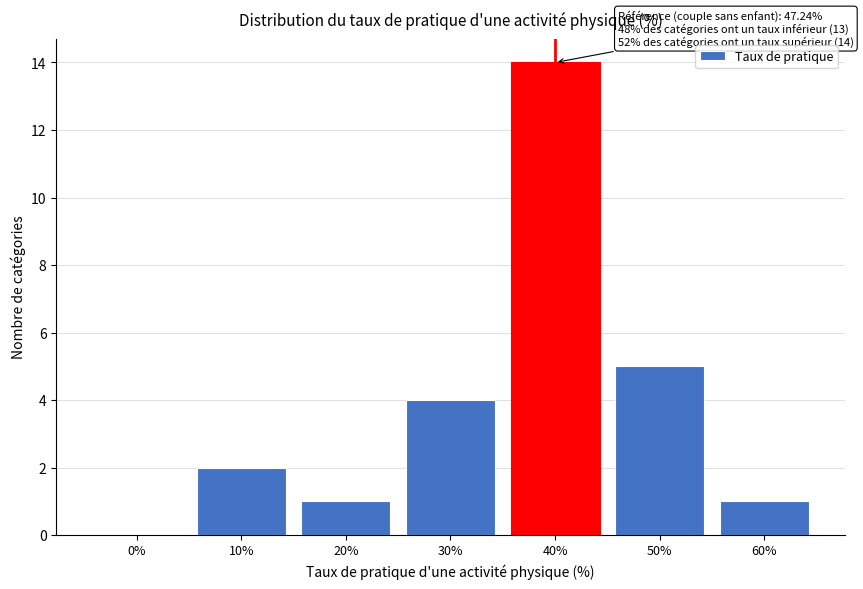

Reading left to right, extract all data points from this chart.

0%=0	10%=2	20%=1	30%=4	40%=14	50%=5	60%=1